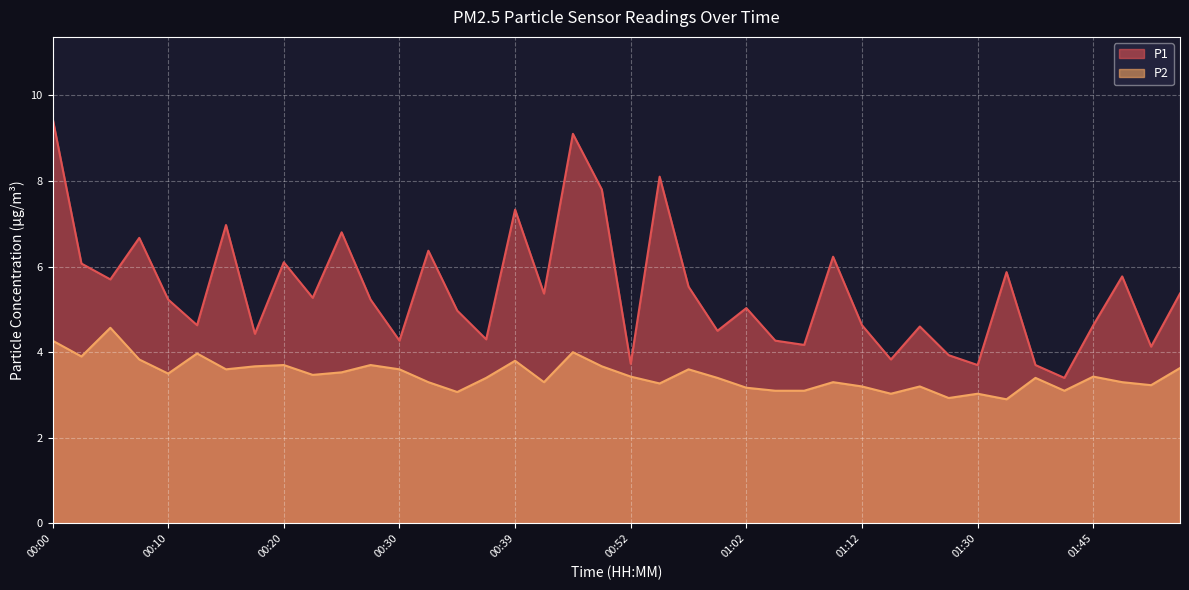

At which category is the sum across all series the highest?

00:00